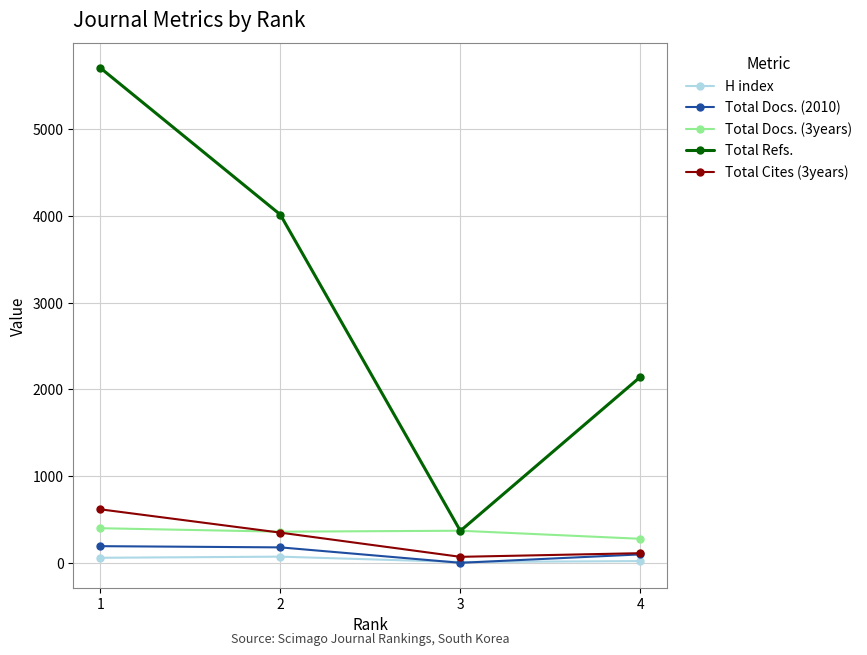

The value of Total Docs. (2010) at 3 is 0. True or false?

True